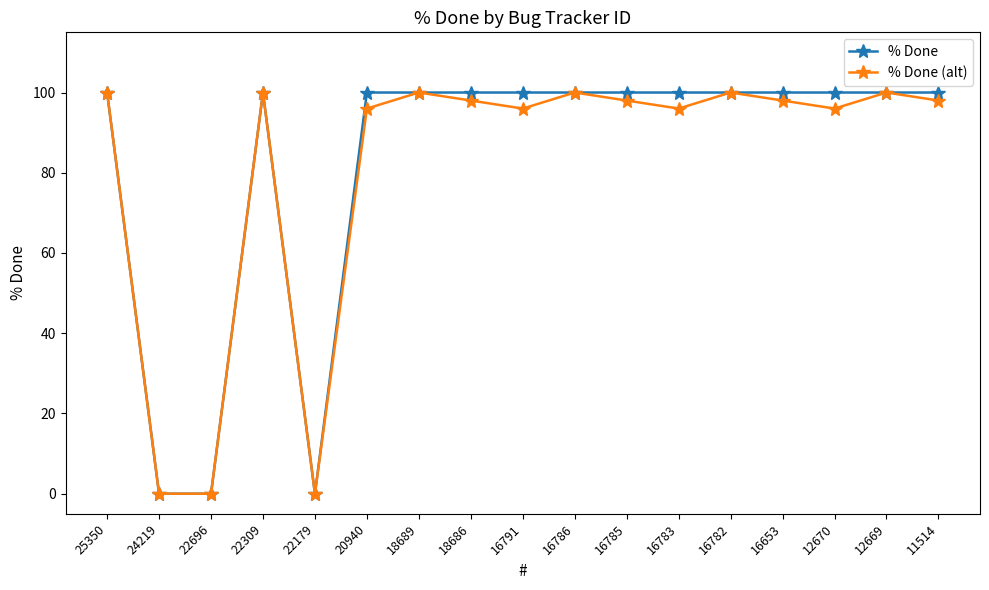

Is the value of % Done at 22179 greater than the value of % Done (alt) at 11514?

No